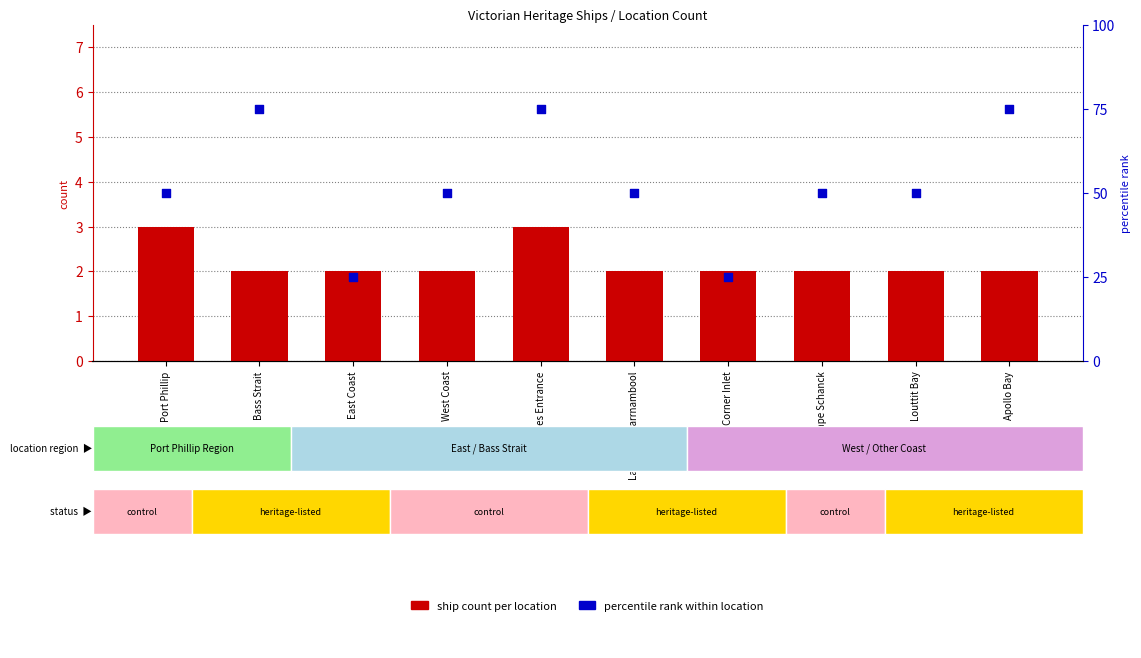

Is the value of ship count at Lakes Entrance greater than the value of percentile rank within location at Louttit Bay?

No